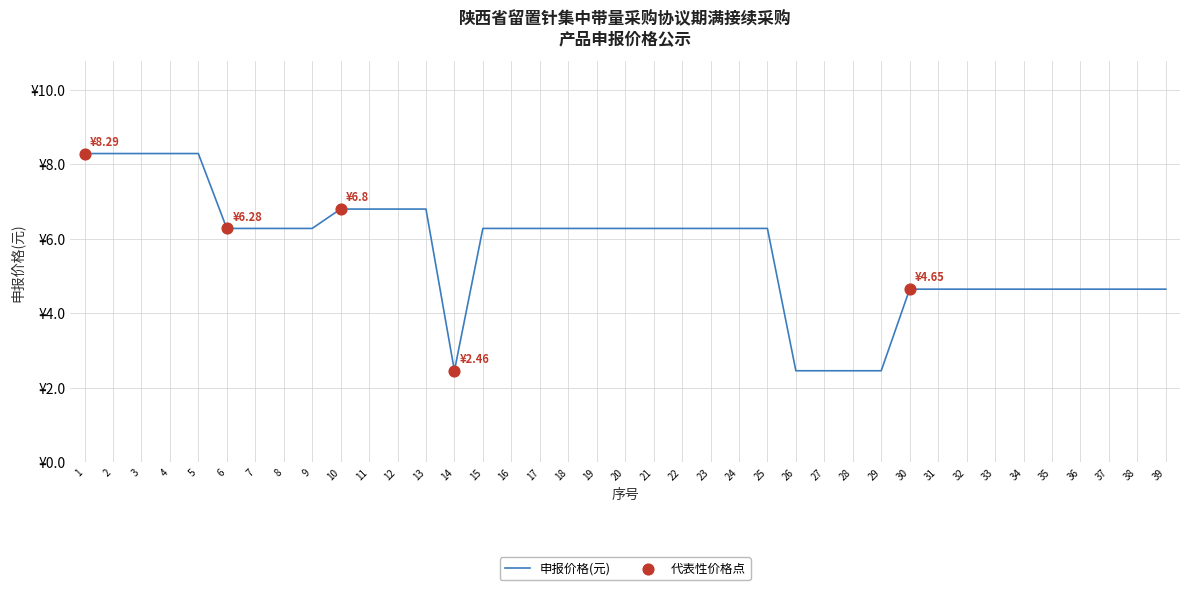

What is the change in value from 23 to 31?

-1.6